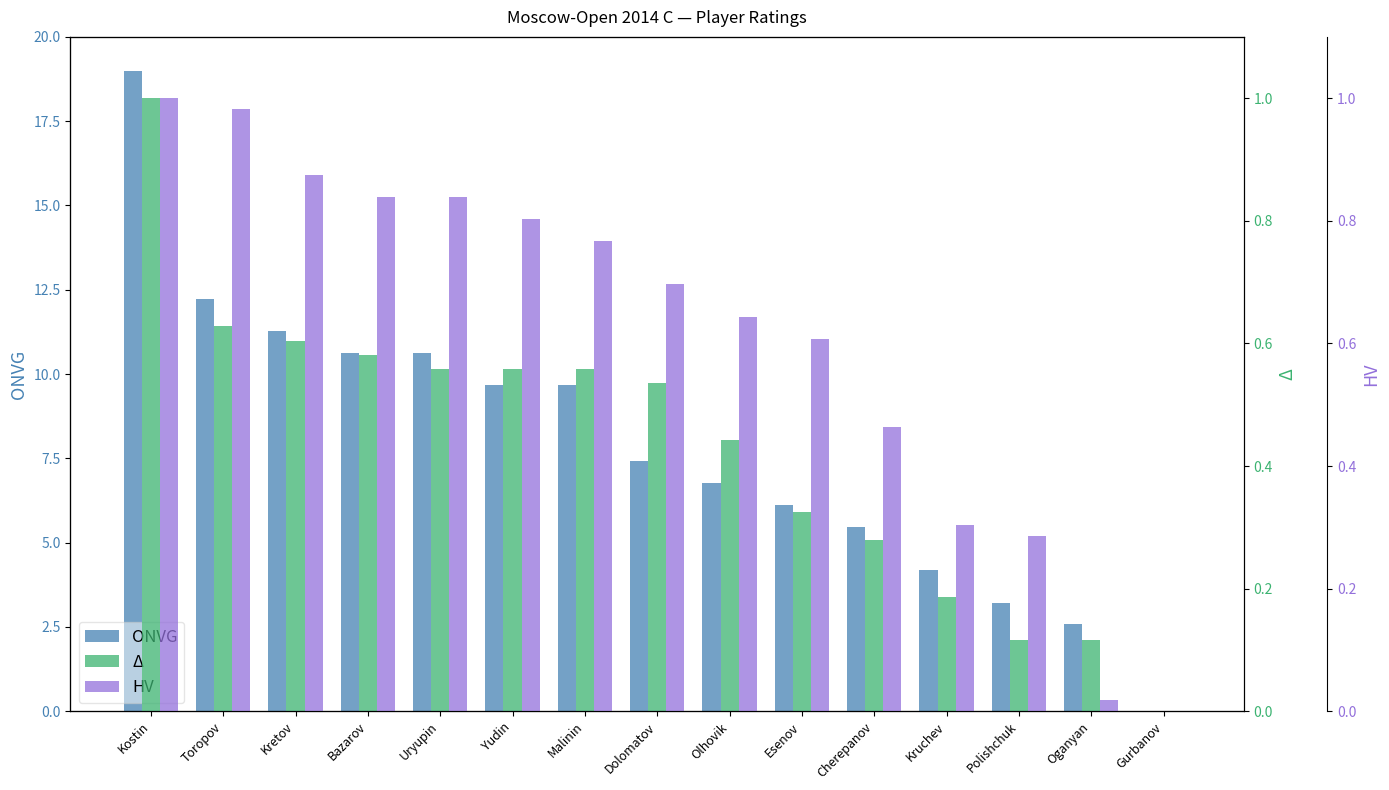

Reading right to left, extract all data points from this chart.

ONVG: Gurbanov=0.0	Oganyan=2.6	Polishchuk=3.2	Kruchev=4.2	Cherepanov=5.5	Esenov=6.1	Olhovik=6.8	Dolomatov=7.4	Malinin=9.7	Yudin=9.7	Uryupin=10.6	Bazarov=10.6	Kretov=11.3	Toropov=12.2	Kostin=19.0
Δ: Gurbanov=0.0	Oganyan=0.1	Polishchuk=0.1	Kruchev=0.2	Cherepanov=0.3	Esenov=0.3	Olhovik=0.4	Dolomatov=0.5	Malinin=0.6	Yudin=0.6	Uryupin=0.6	Bazarov=0.6	Kretov=0.6	Toropov=0.6	Kostin=1.0
HV: Gurbanov=0.0	Oganyan=0.0	Polishchuk=0.3	Kruchev=0.3	Cherepanov=0.5	Esenov=0.6	Olhovik=0.6	Dolomatov=0.7	Malinin=0.8	Yudin=0.8	Uryupin=0.8	Bazarov=0.8	Kretov=0.9	Toropov=1.0	Kostin=1.0